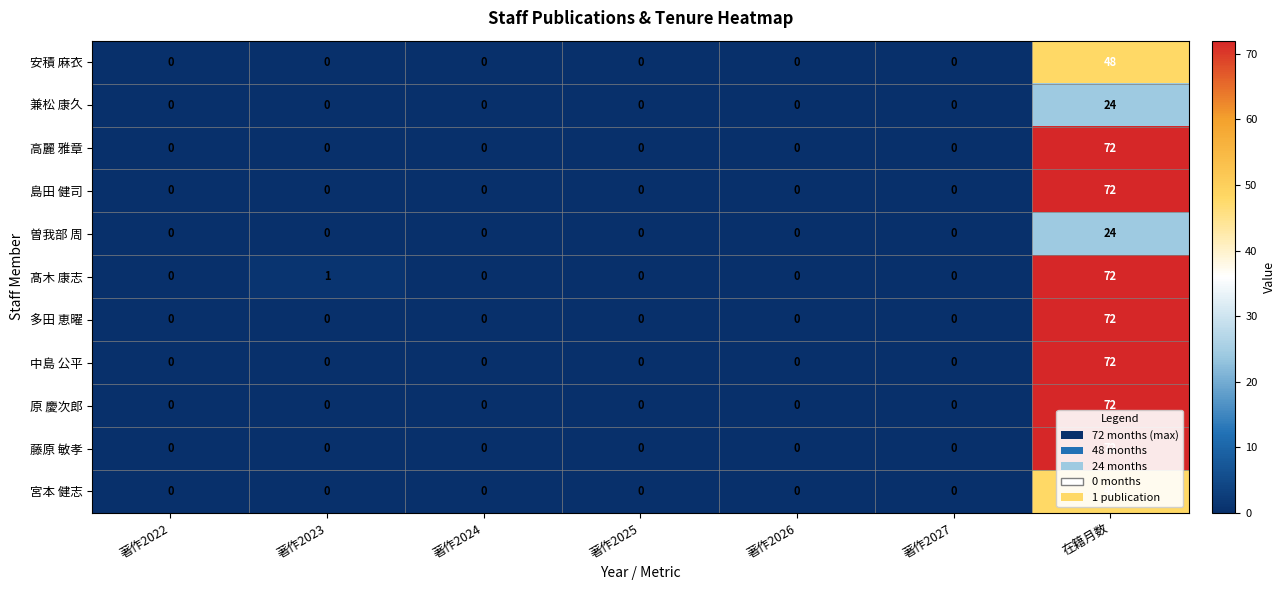

True or false: 兼松 康久 has a value of 0 at 著作2022.

True